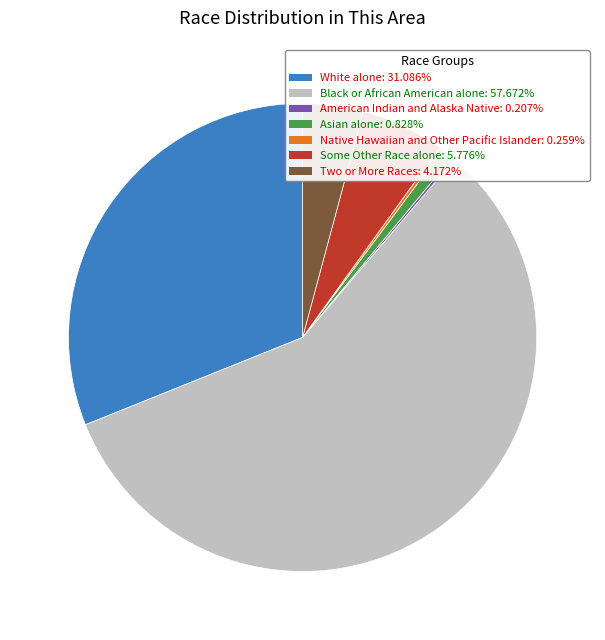

Which category accounts for the majority?

Black or African American alone